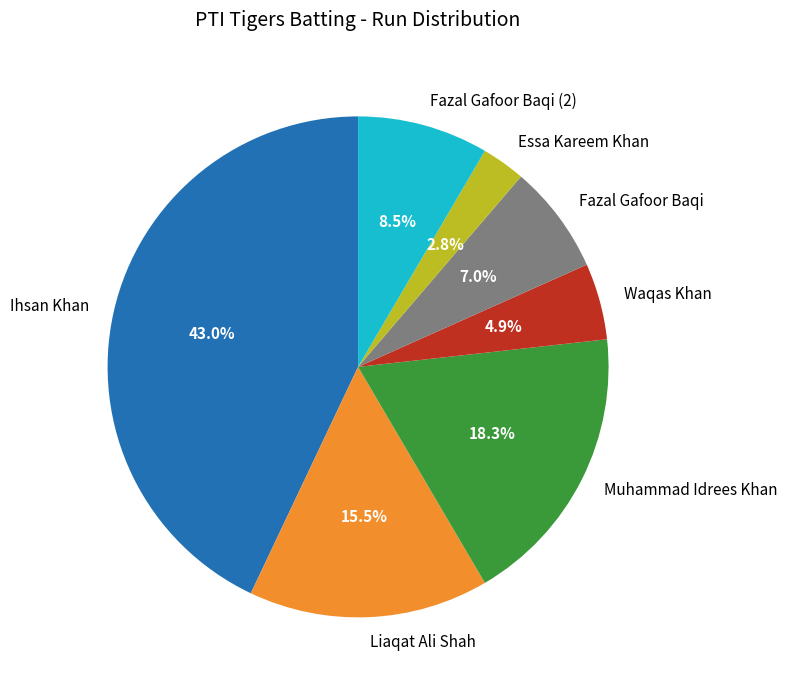

Is there any slice that represents more than half of the pie?

No